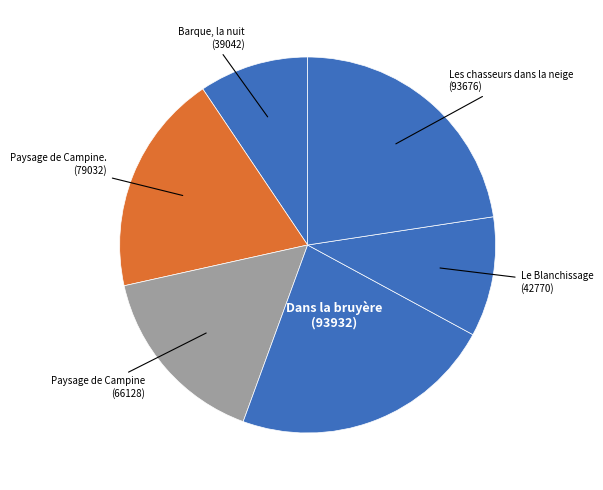

What is the smallest slice in the pie chart?

Barque, la nuit